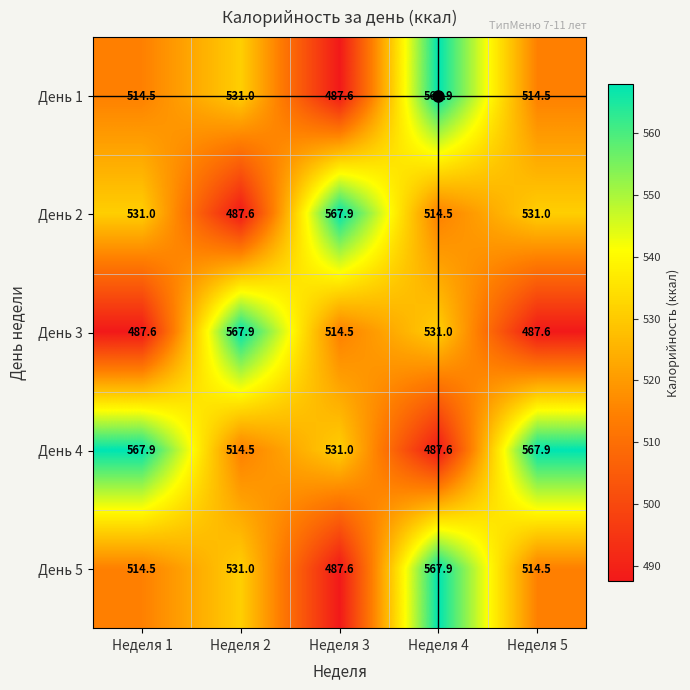

What is the smallest value displayed?

487.6